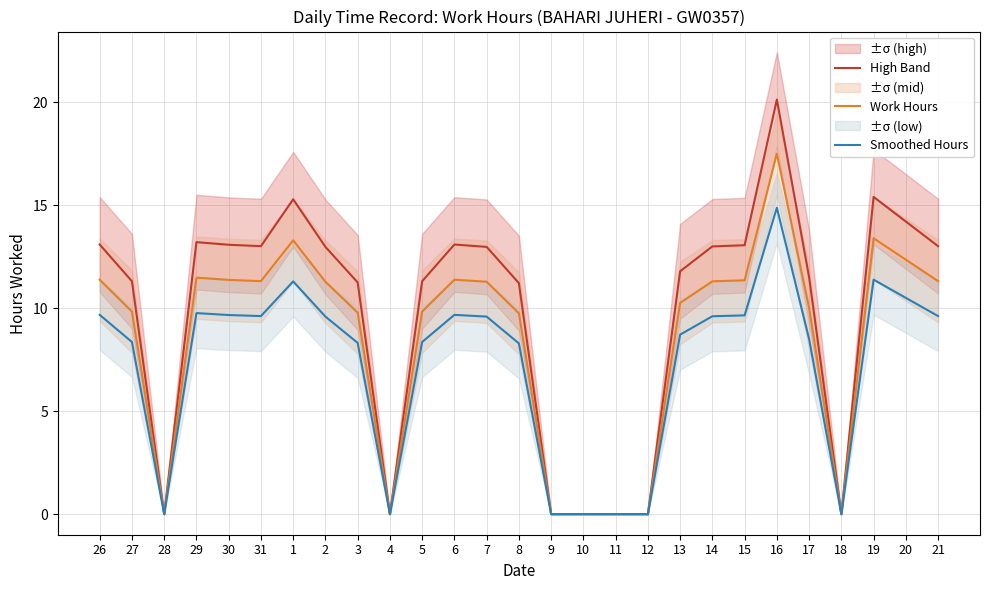

The High Band series shows 19.1 at 17. True or false?

False